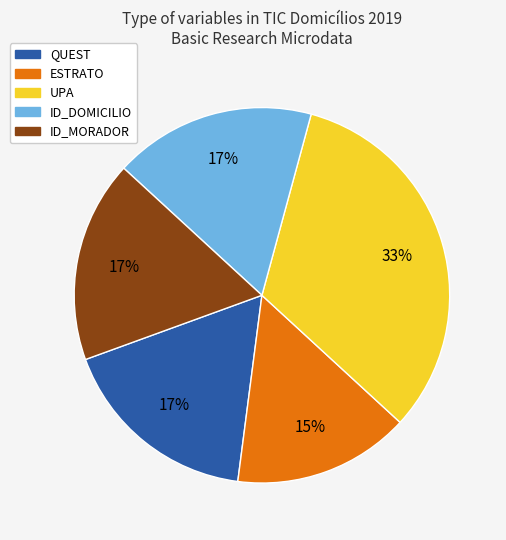

Is there a majority slice in this chart?

No